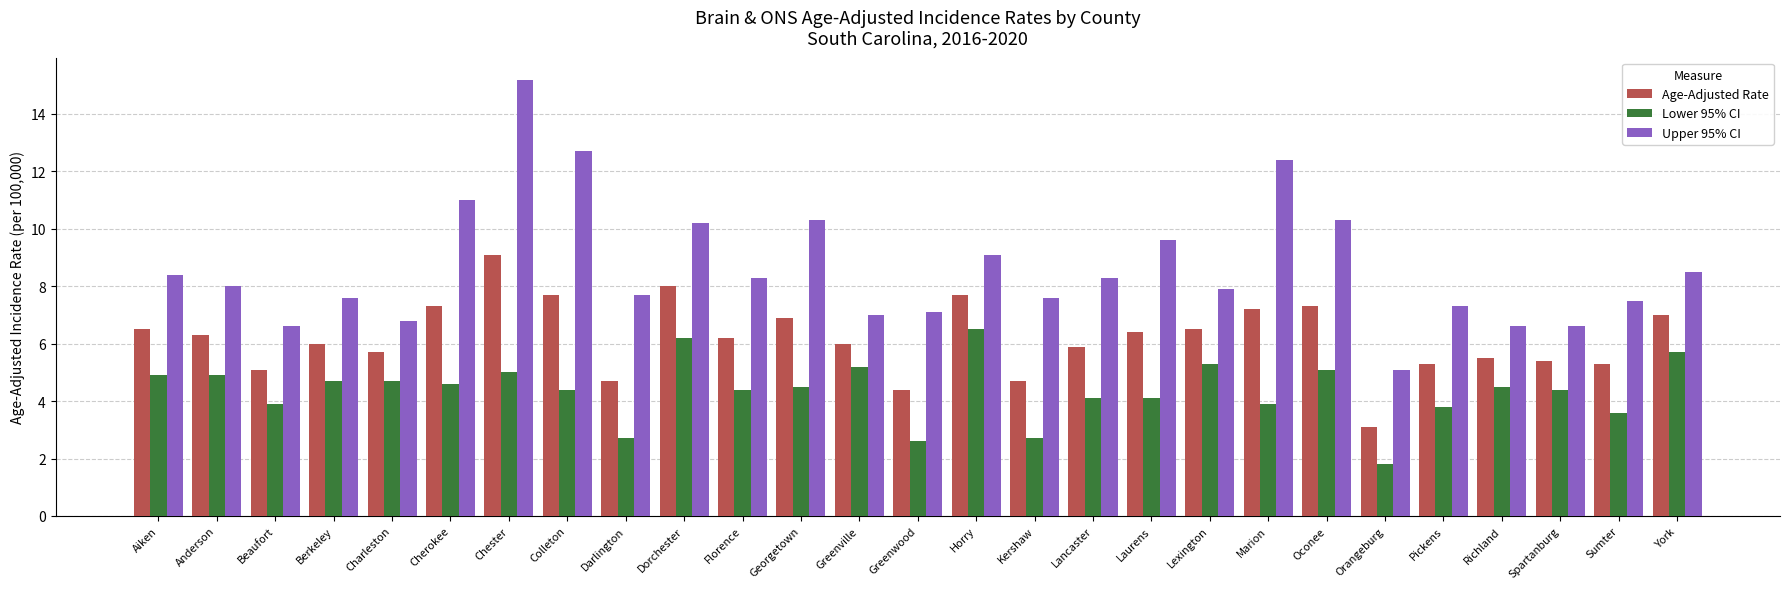

Reading left to right, transcribe all the data shown in this chart.

Age-Adjusted Rate: 6.5	6.3	5.1	6.0	5.7	7.3	9.1	7.7	4.7	8.0	6.2	6.9	6.0	4.4	7.7	4.7	5.9	6.4	6.5	7.2	7.3	3.1	5.3	5.5	5.4	5.3	7.0
Lower 95% CI: 4.9	4.9	3.9	4.7	4.7	4.6	5.0	4.4	2.7	6.2	4.4	4.5	5.2	2.6	6.5	2.7	4.1	4.1	5.3	3.9	5.1	1.8	3.8	4.5	4.4	3.6	5.7
Upper 95% CI: 8.4	8.0	6.6	7.6	6.8	11.0	15.2	12.7	7.7	10.2	8.3	10.3	7.0	7.1	9.1	7.6	8.3	9.6	7.9	12.4	10.3	5.1	7.3	6.6	6.6	7.5	8.5